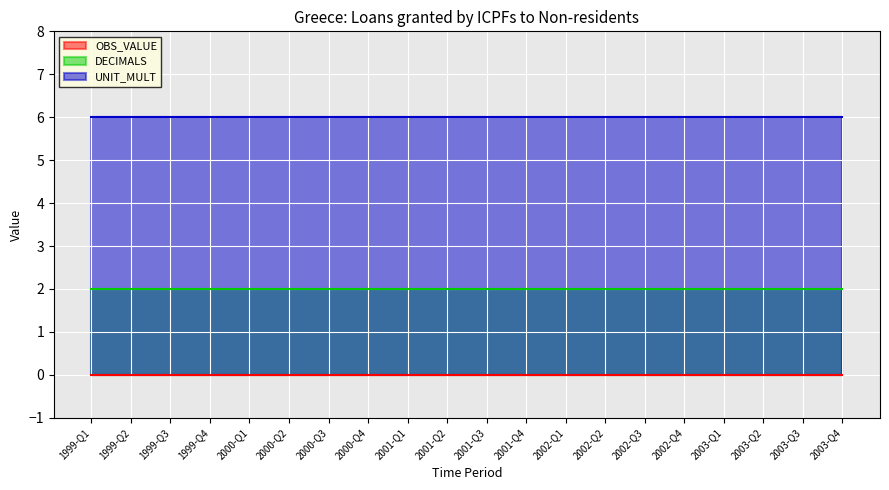

What is the spread (max minus min) of values at 2000-Q1?

6